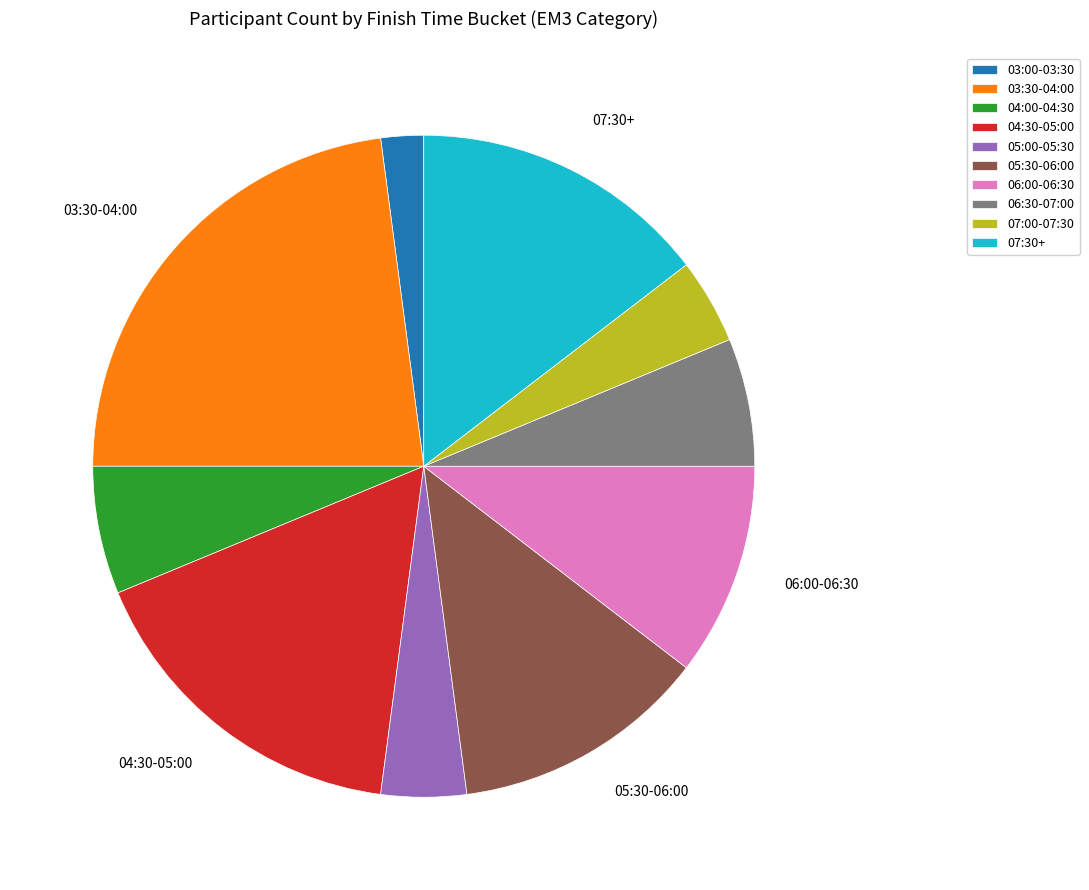

Which slice is the largest?

03:30-04:00